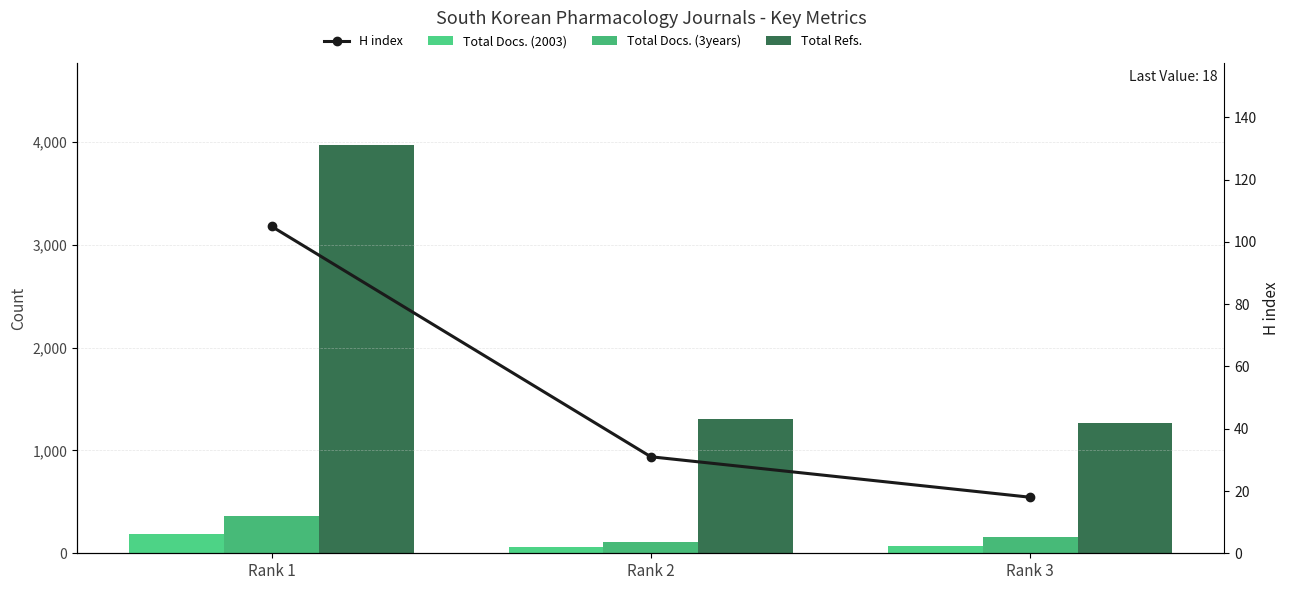

Count the number of data series in this chart.

4